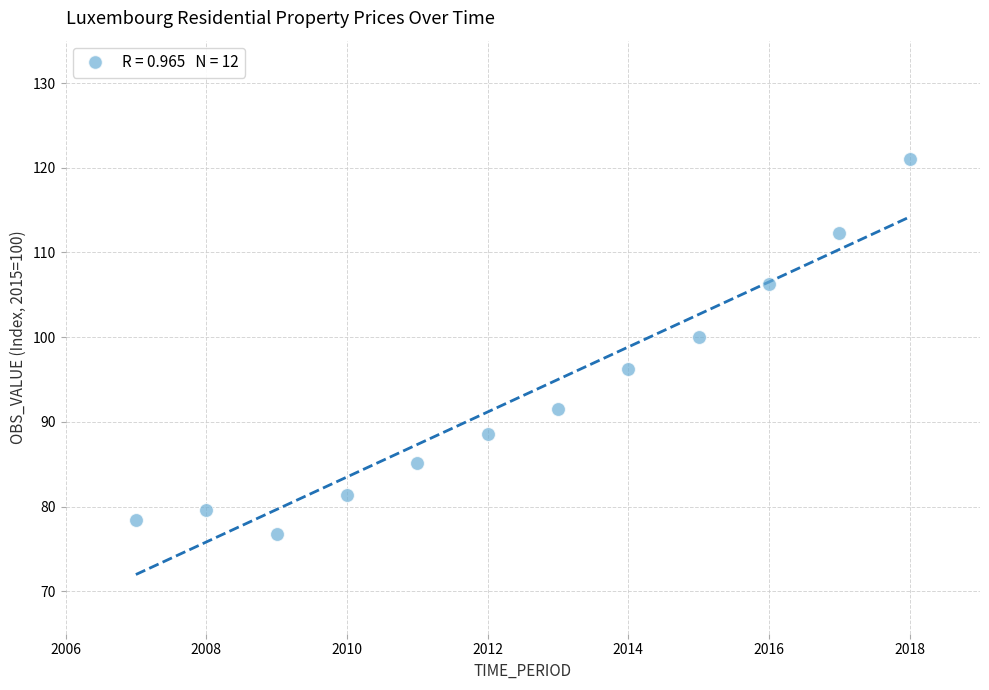

What is the range of Y values (max minus min)?

44.2